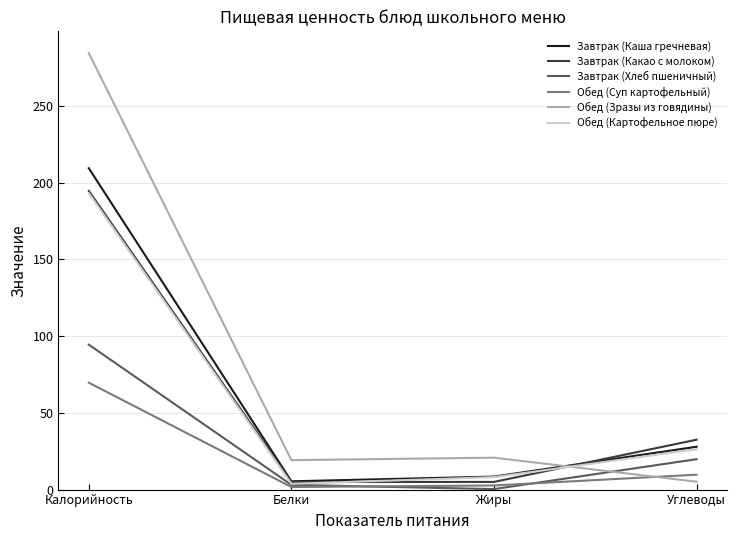

Which category has the highest value in the Обед (Зразы из говядины) series?

Калорийность